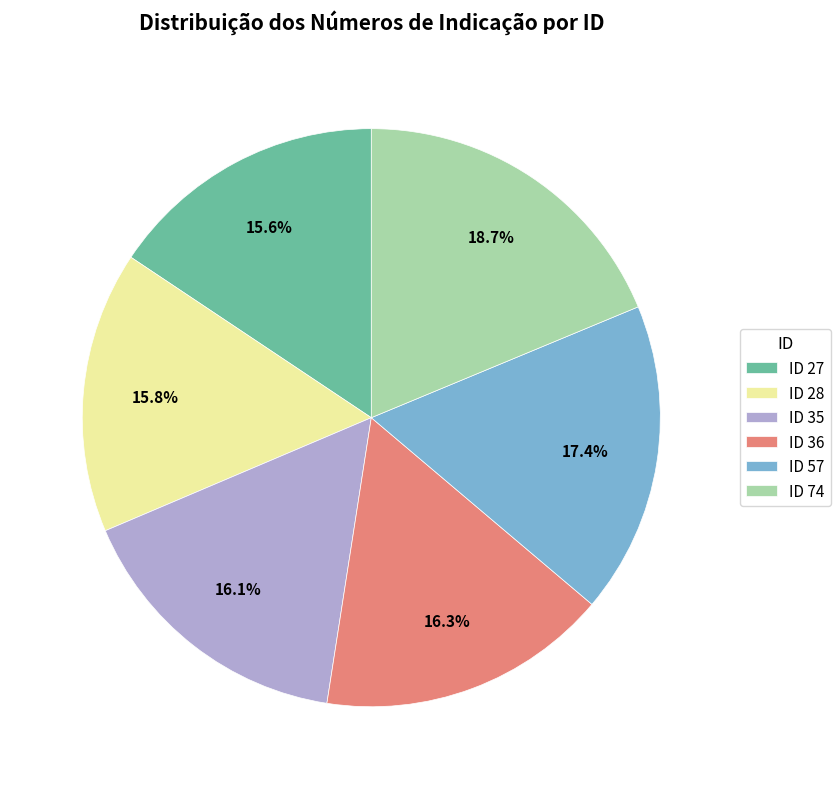

How many segments does this pie chart have?

6